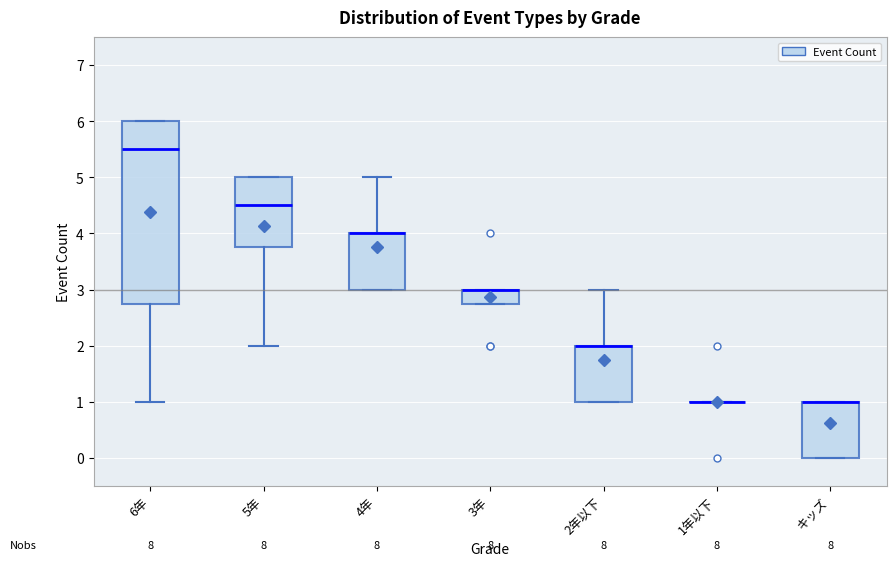

Reading left to right, transcribe this box plot: for each box, give where its median line is, the range the box spans, and where its two whiskers end, as read against the y-axis. The values are not printed on the chart, so give them approximately, as read against the axis.

6年: median 5.5, box 2.8 to 6.0, whiskers 1.0 to 6.0
5年: median 4.5, box 3.8 to 5.0, whiskers 2.0 to 5.0
4年: median 4.0 (drawn on the box's upper edge), box 3.0 to 4.0, whiskers 3.0 to 5.0
3年: median 3.0 (drawn on the box's upper edge), box 2.8 to 3.0, whiskers 2.8 to 3.0
2年以下: median 2.0 (drawn on the box's upper edge), box 1.0 to 2.0, whiskers 1.0 to 3.0
1年以下: box collapsed to a line at 1.0, whiskers 1.0 to 1.0
キッズ: median 1.0 (drawn on the box's upper edge), box 0.0 to 1.0, whiskers 0.0 to 1.0